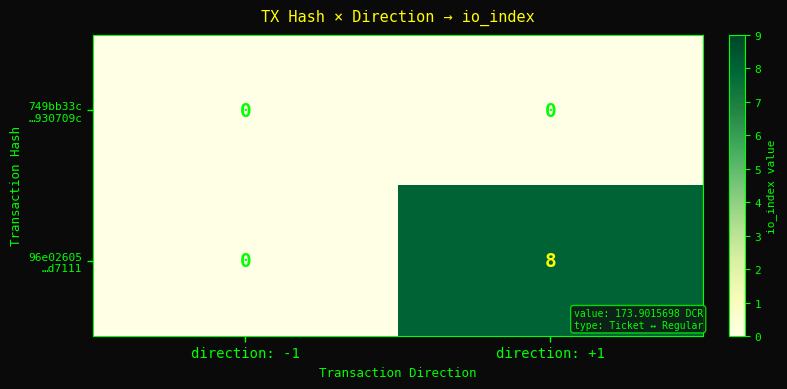

How many distinct data groups are displayed?

2